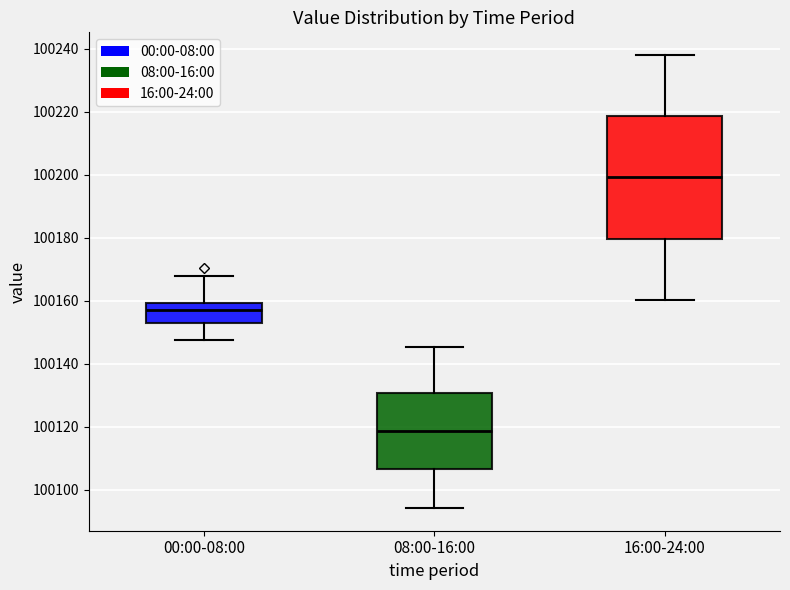

Reading left to right, transcribe this box plot: for each box, give where its median line is, the range the box spans, and where its two whiskers end, as read against the y-axis. The values are not printed on the chart, so give them approximately, as read against the axis.

00:00-08:00: median 100158, box 100152 to 100160, whiskers 100148 to 100168
08:00-16:00: median 100118, box 100106 to 100130, whiskers 100094 to 100146
16:00-24:00: median 100200, box 100180 to 100218, whiskers 100160 to 100238